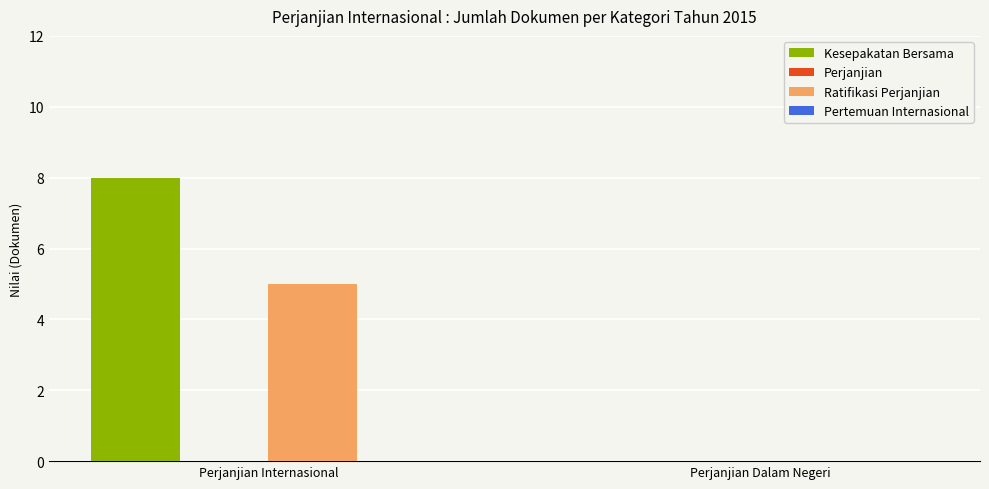

The value of Kesepakatan Bersama at Perjanjian Internasional is 3. True or false?

False